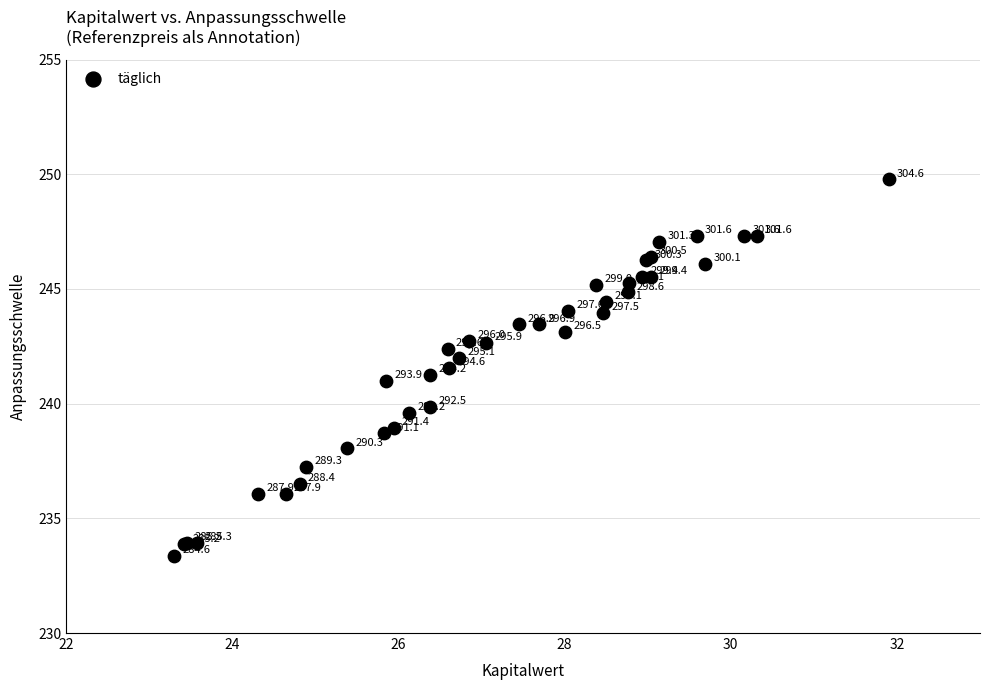

What Y value in the scatter plot is closest to 241?

241.0